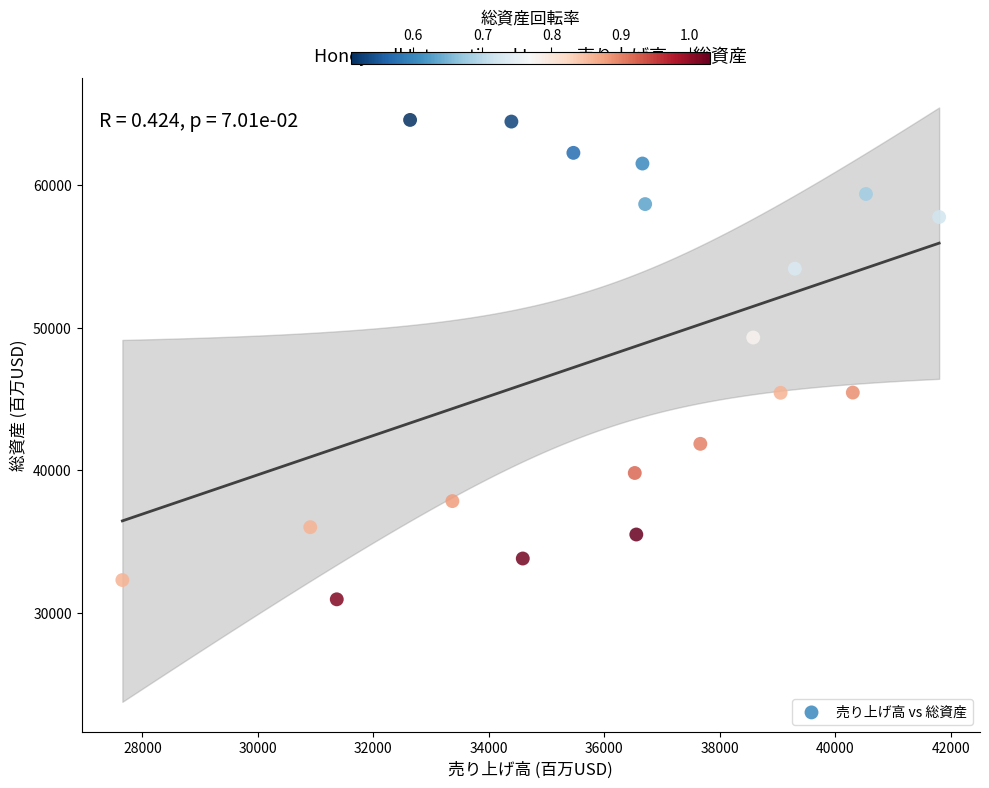

What Y value in the scatter plot is closest to 47763?

49316